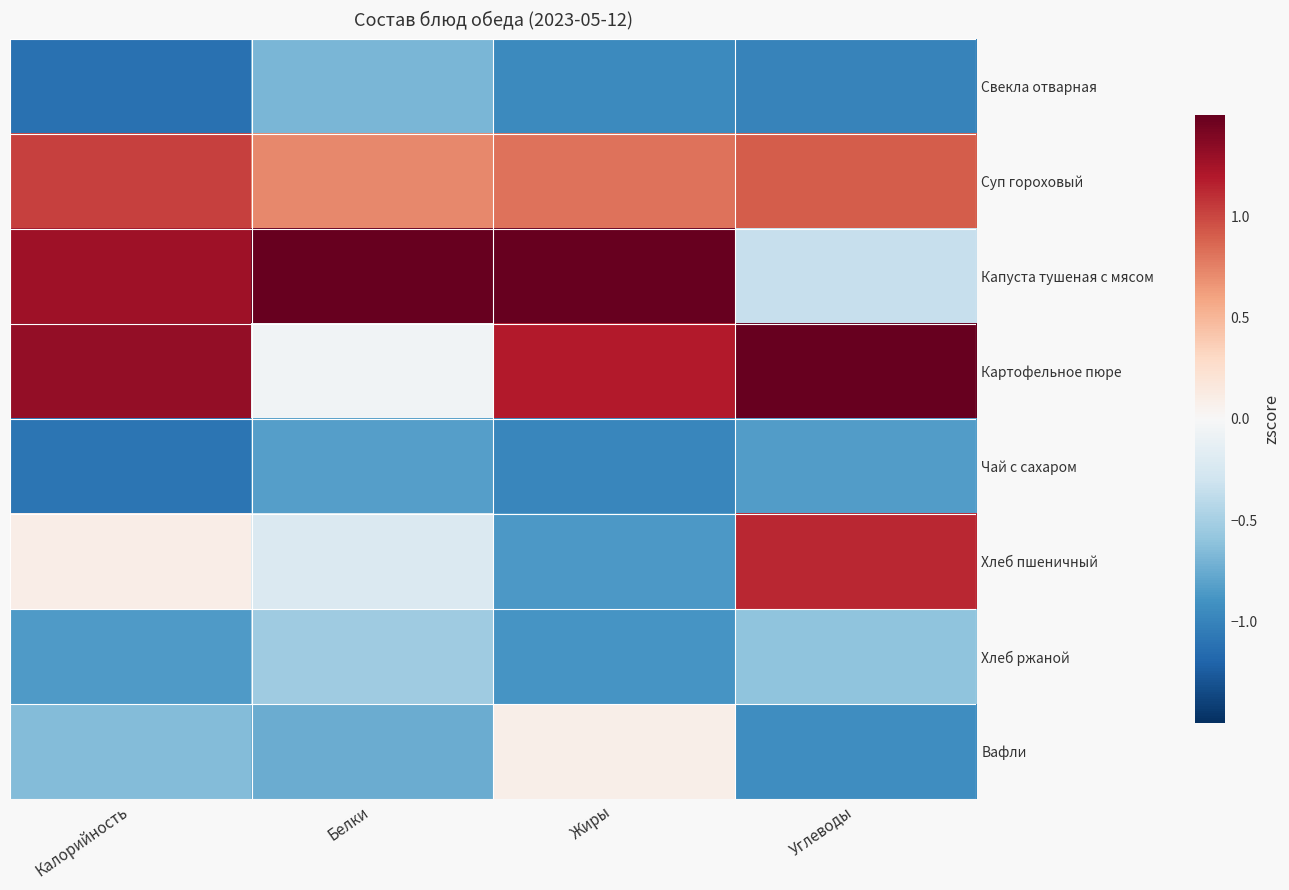

What is the greatest value displayed?

2.3